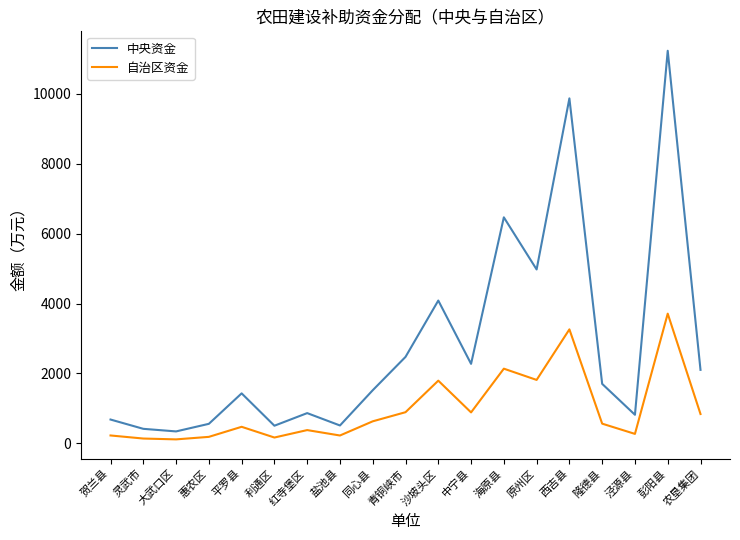

True or false: 中央资金 has more than 2 interior local peaks.

True